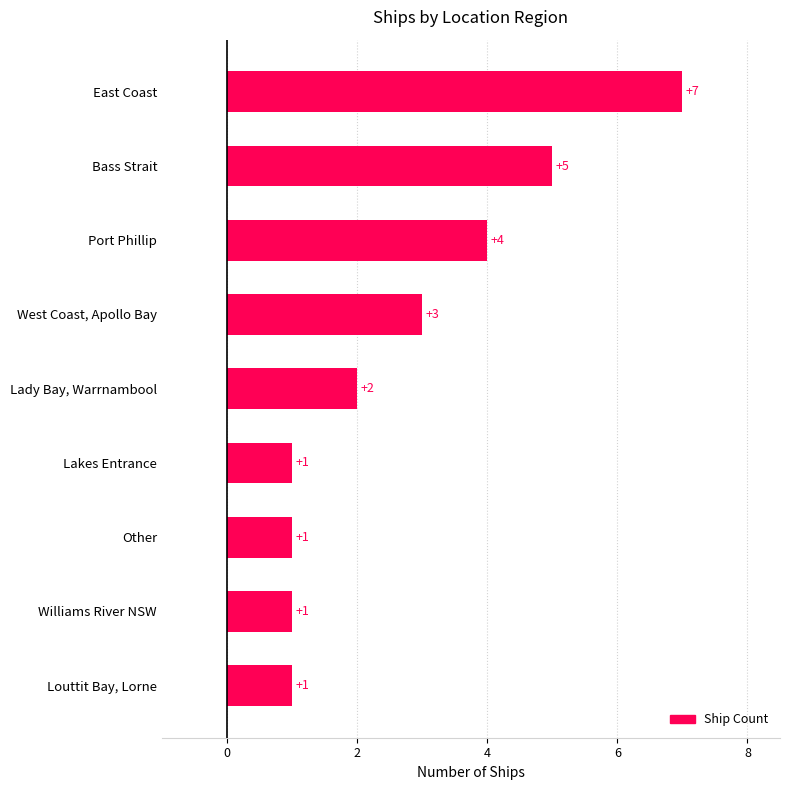

The value at Lady Bay, Warrnambool is 1. True or false?

False